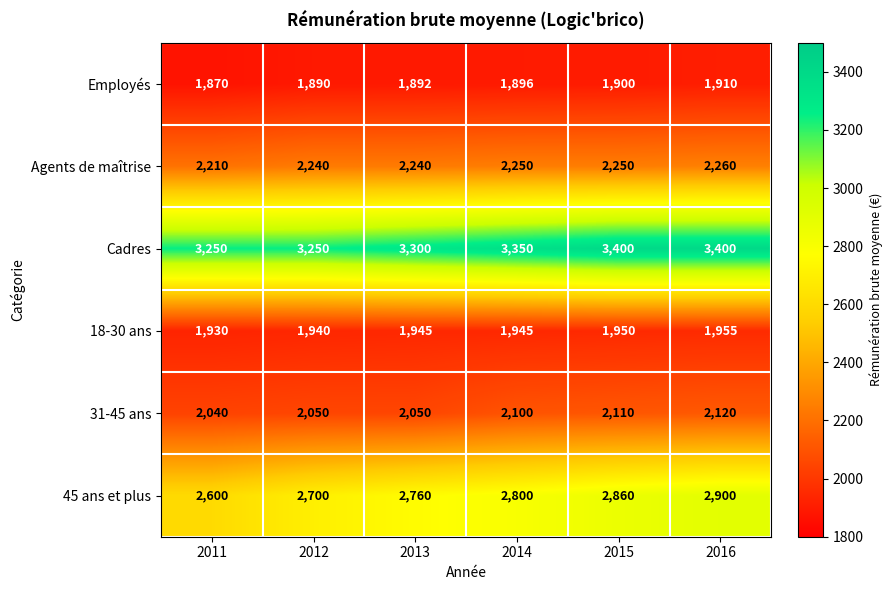

How many 45 ans et plus values are between 2700 and 2860?

4